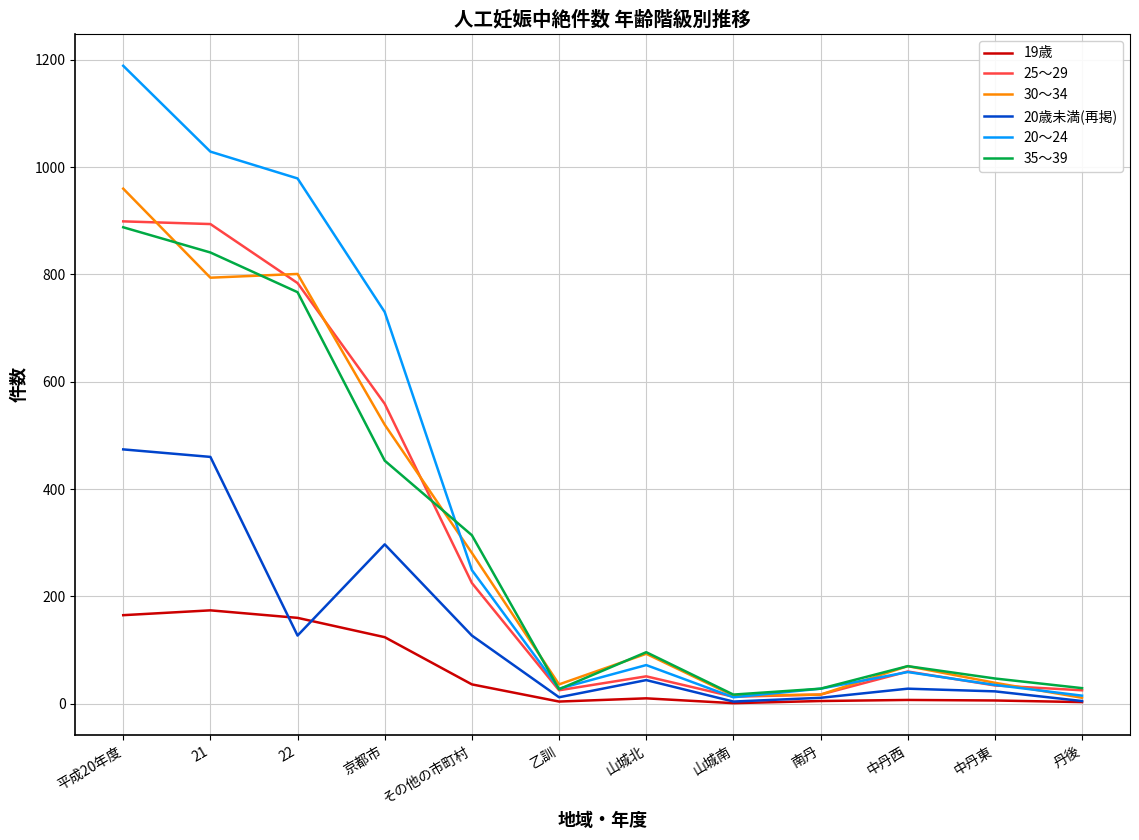

What position from the left is 京都市?

4